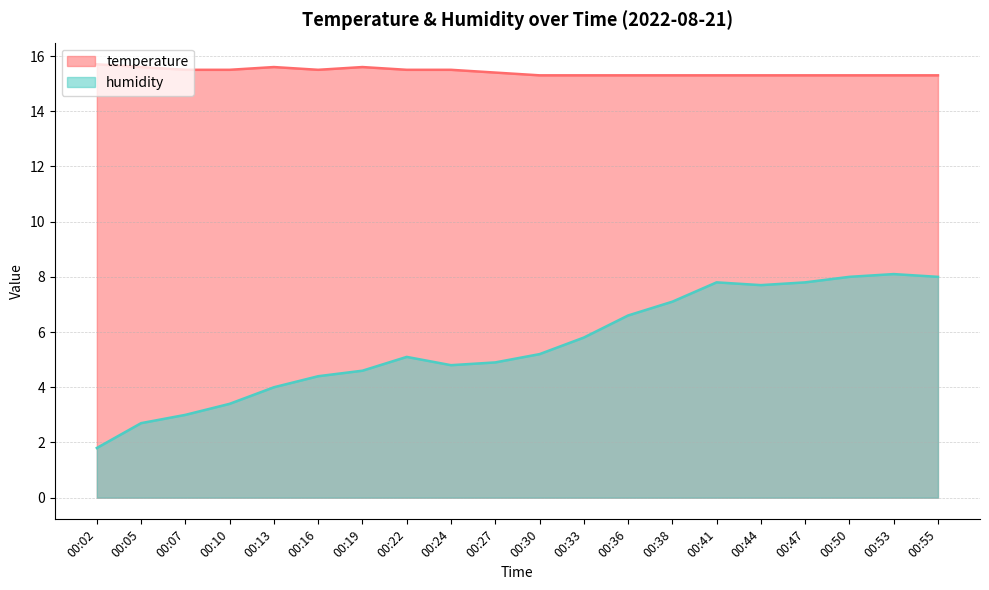

At 00:30, list the series in order from smallest to largest.

humidity, temperature